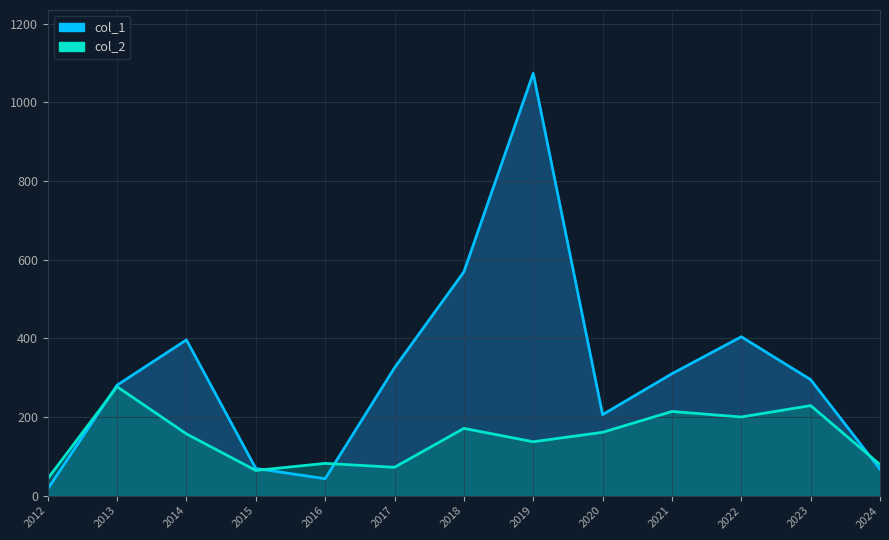

List the series in order of their peak value, highest first.

col_1, col_2